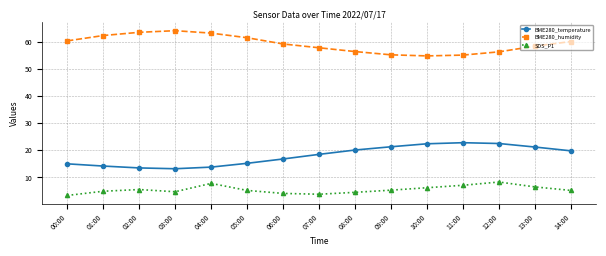

What is the difference between the highest and lowest values at 12:00?

48.0